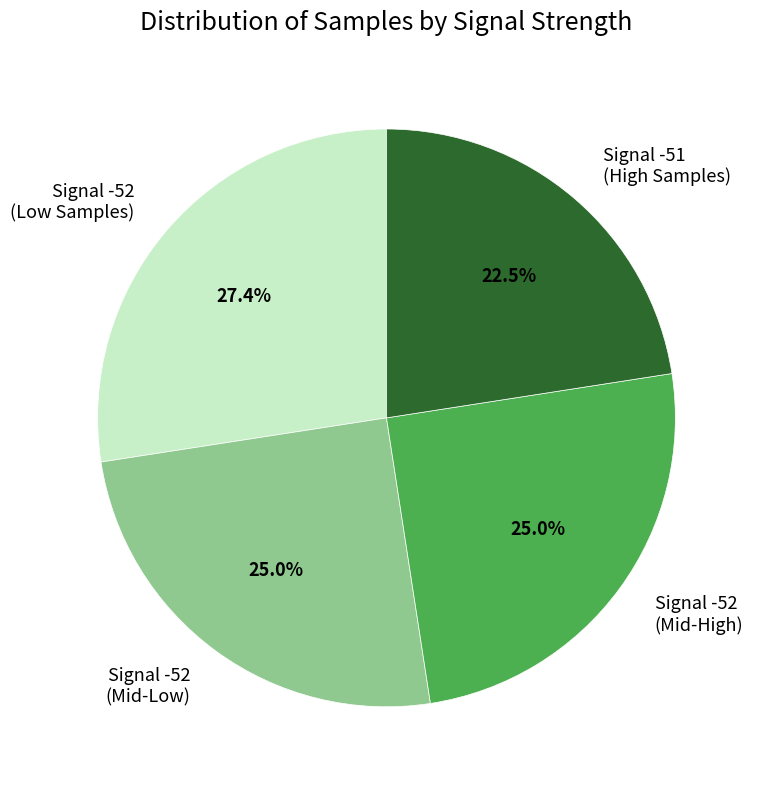

Approximately how many times larger is the value at Signal -52 (Mid-High) compared to Signal -52 (Mid-Low)?

1.0